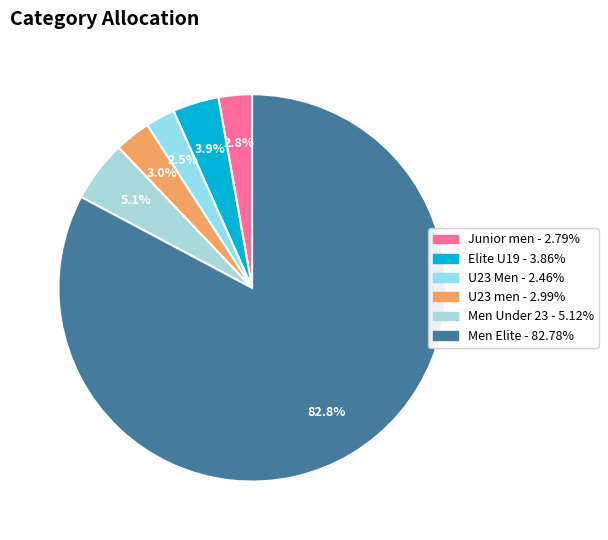

To the nearest percent, what portion does Elite U19 represent?

4%